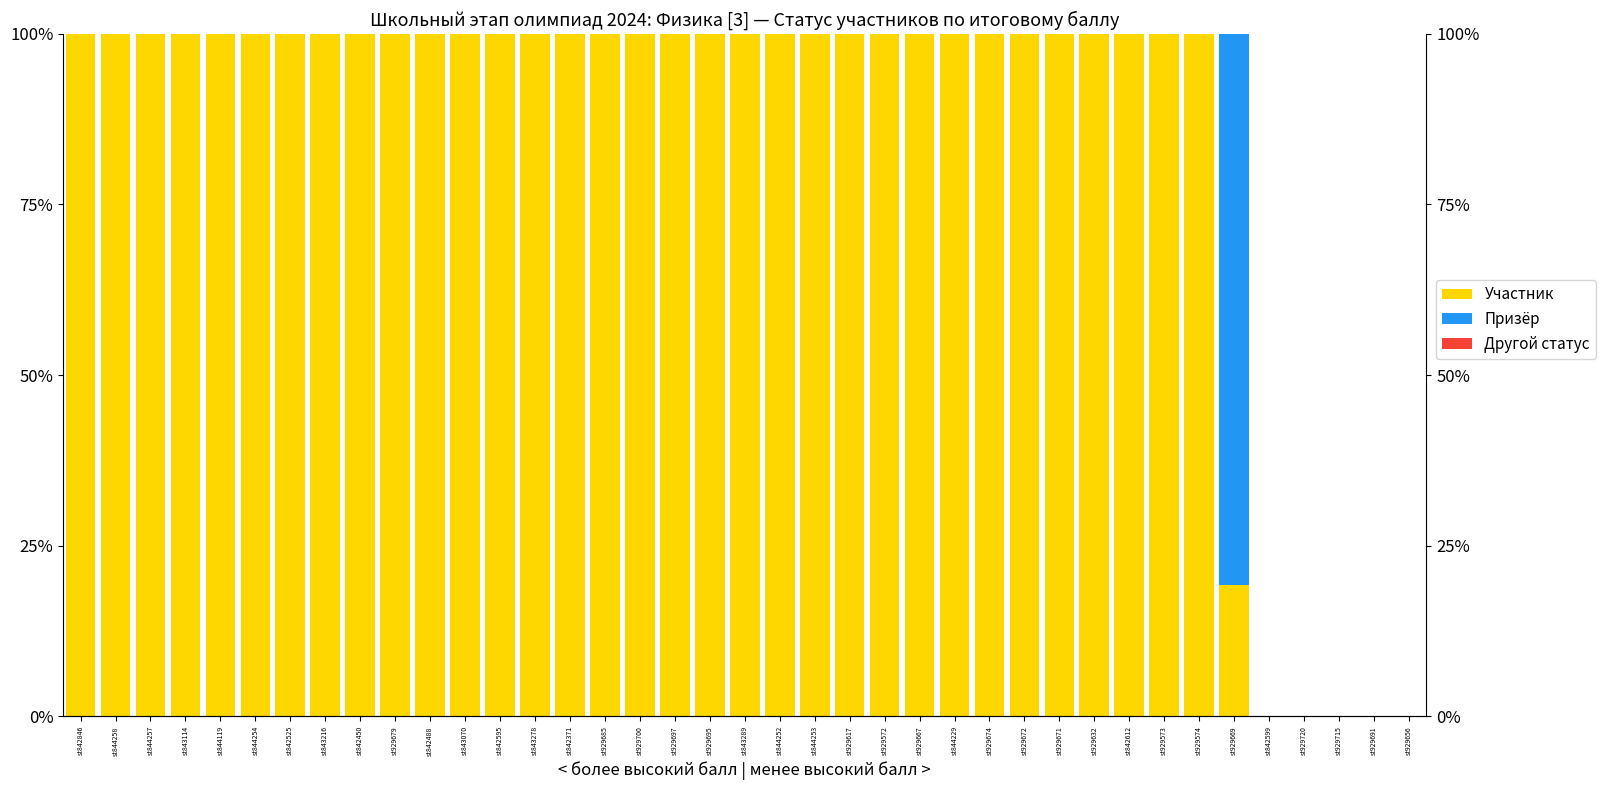

What is the value of the Участник bar at the 27th from the left?

100.0